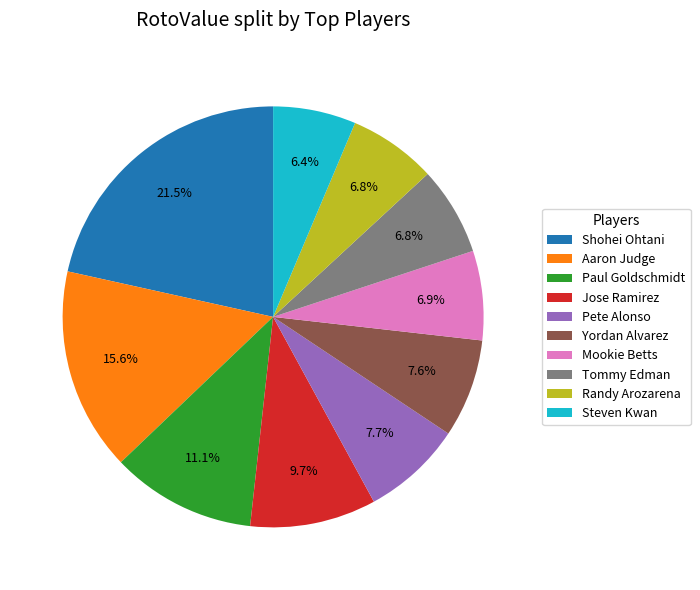

Count the number of slices in the pie.

10